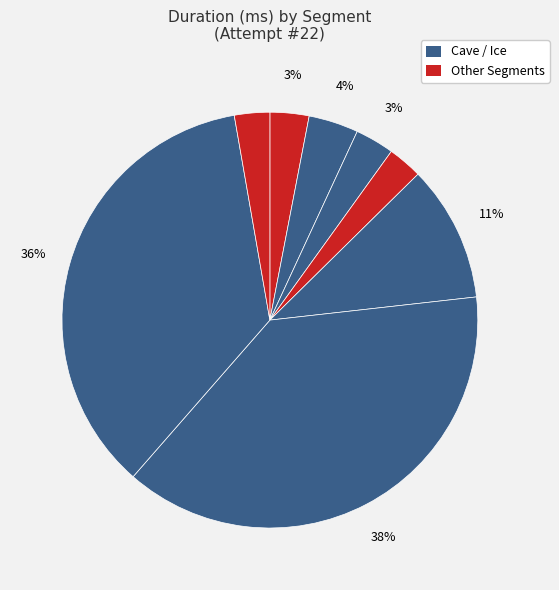

How many segments does this pie chart have?

8